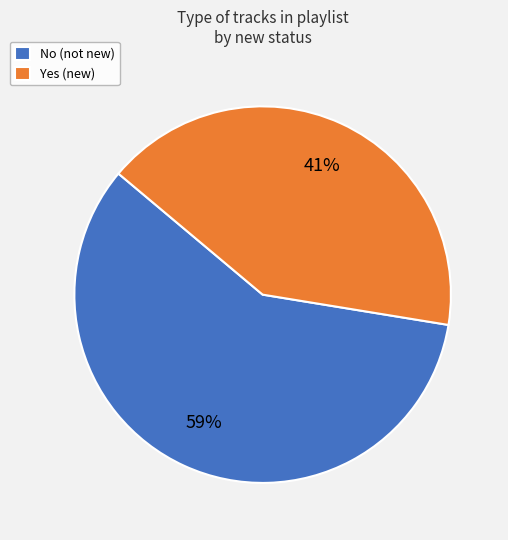

How many slices are in this pie chart?

2